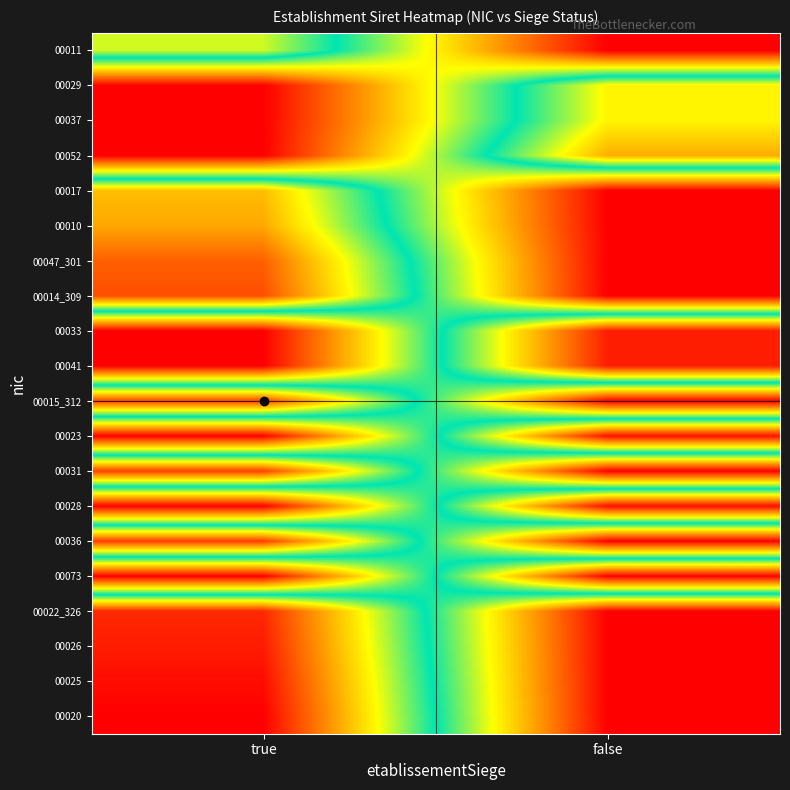

Between true and false, which is larger?

true